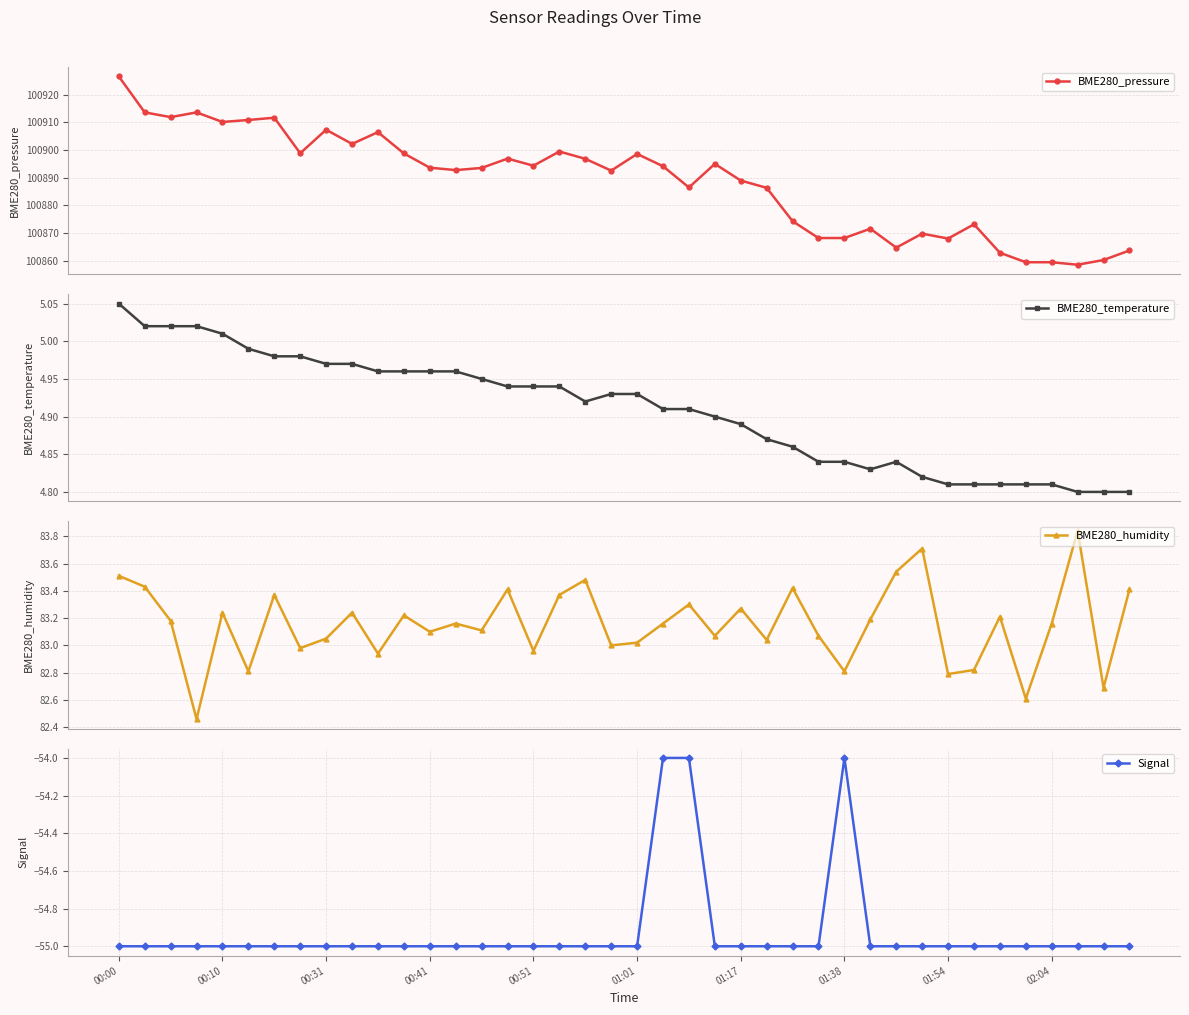

Is the value of Signal at 27 greater than the value of BME280_pressure at 23?

No